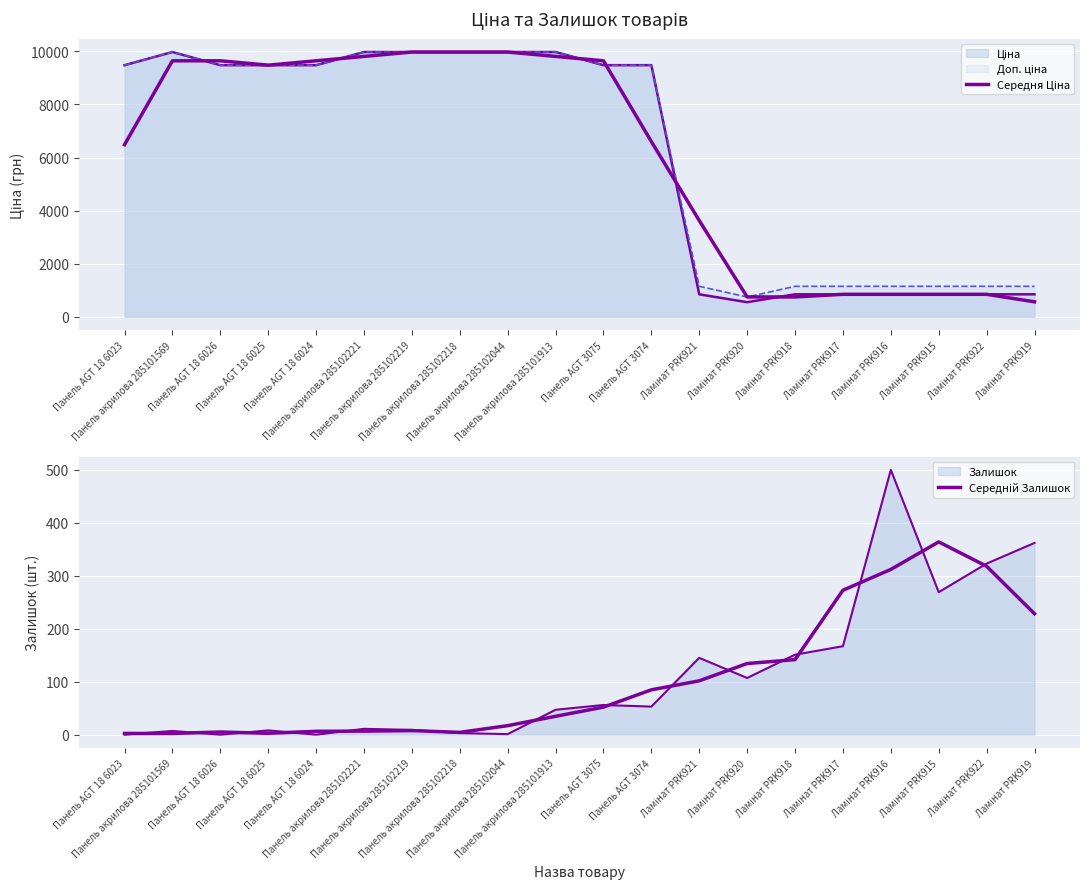

Reading left to right, what are all the values shown in this chart?

Середня Ціна: Панель AGT 18 6023=6485.0	Панель акрилова 285101569=9645.0	Панель AGT 18 6026=9645.0	Панель AGT 18 6025=9480.1	Панель AGT 18 6024=9645.0	Панель акрилова 285102221=9810.0	Панель акрилова 285102219=9975.0	Панель акрилова 285102218=9975.0	Панель акрилова 285102044=9975.0	Панель акрилова 285101913=9810.0	Панель AGT 3075=9645.0	Панель AGT 3074=6602.9	Ламінат PRK921=3626.7	Ламінат PRK920=749.4	Ламінат PRK918=749.4	Ламінат PRK917=848.4	Ламінат PRK916=848.4	Ламінат PRK915=848.4	Ламінат PRK922=848.4	Ламінат PRK919=565.6
Середній Залишок: Панель AGT 18 6023=2.3	Панель акрилова 285101569=2.3	Панель AGT 18 6026=5.0	Панель AGT 18 6025=2.7	Панель AGT 18 6024=6.3	Панель акрилова 285102221=6.7	Панель акрилова 285102219=7.7	Панель акрилова 285102218=4.3	Панель акрилова 285102044=17.0	Панель акрилова 285101913=34.7	Панель AGT 3075=52.0	Панель AGT 3074=84.7	Ламінат PRK921=101.7	Ламінат PRK920=134.3	Ламінат PRK918=141.7	Ламінат PRK917=272.7	Ламінат PRK916=312.0	Ламінат PRK915=364.0	Ламінат PRK922=318.0	Ламінат PRK919=228.3